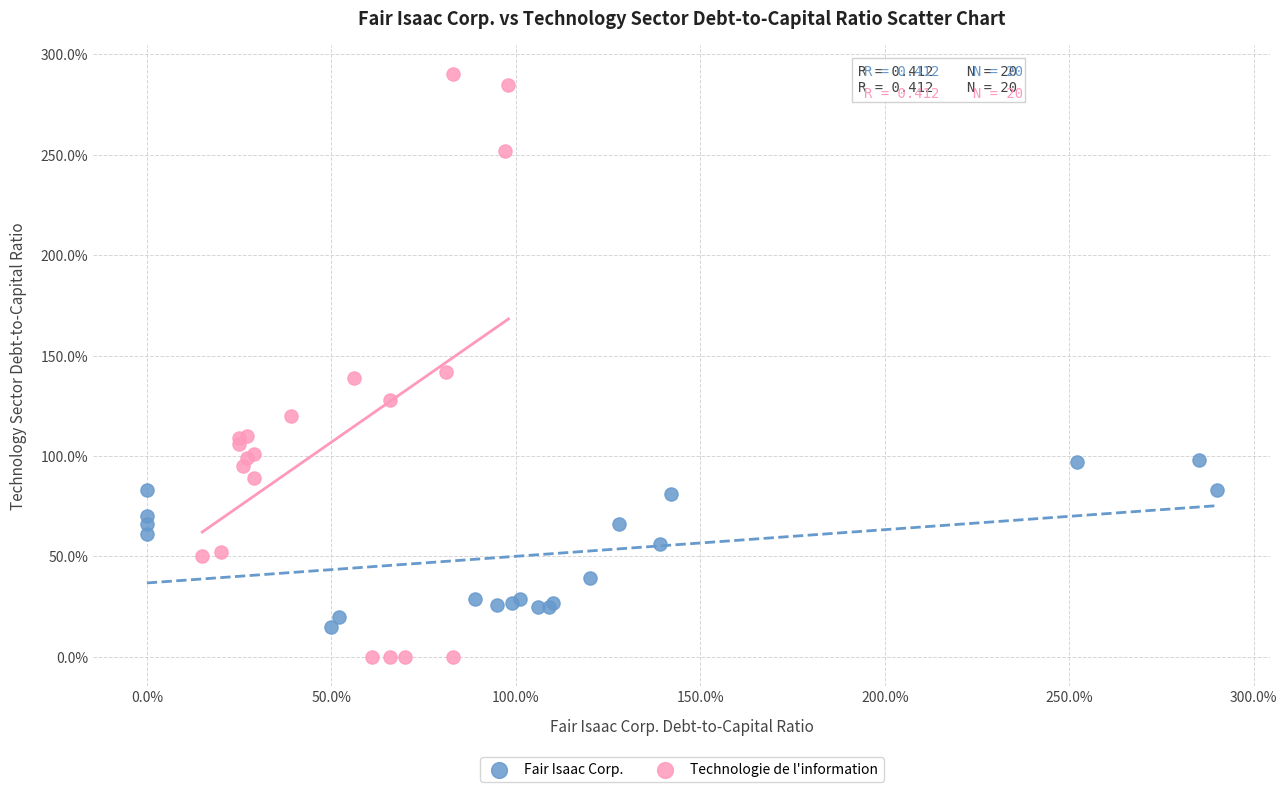

Which series reaches the maximum Y coordinate?

Technologie de l'information